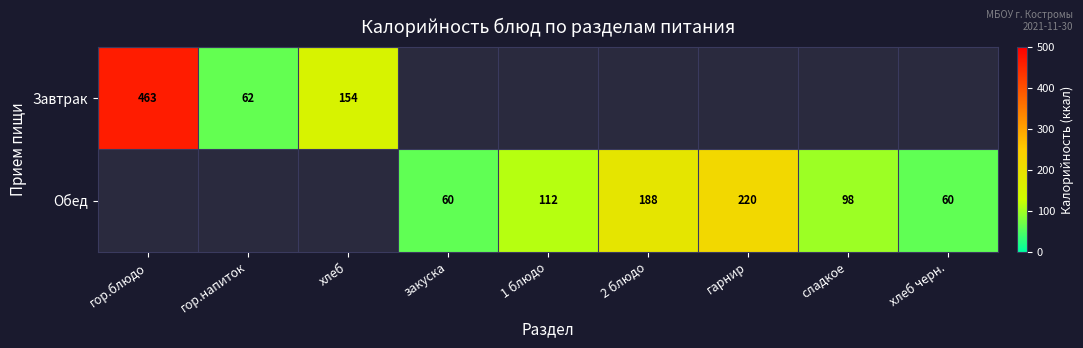

The value of Обед at гарнир is 220. True or false?

True